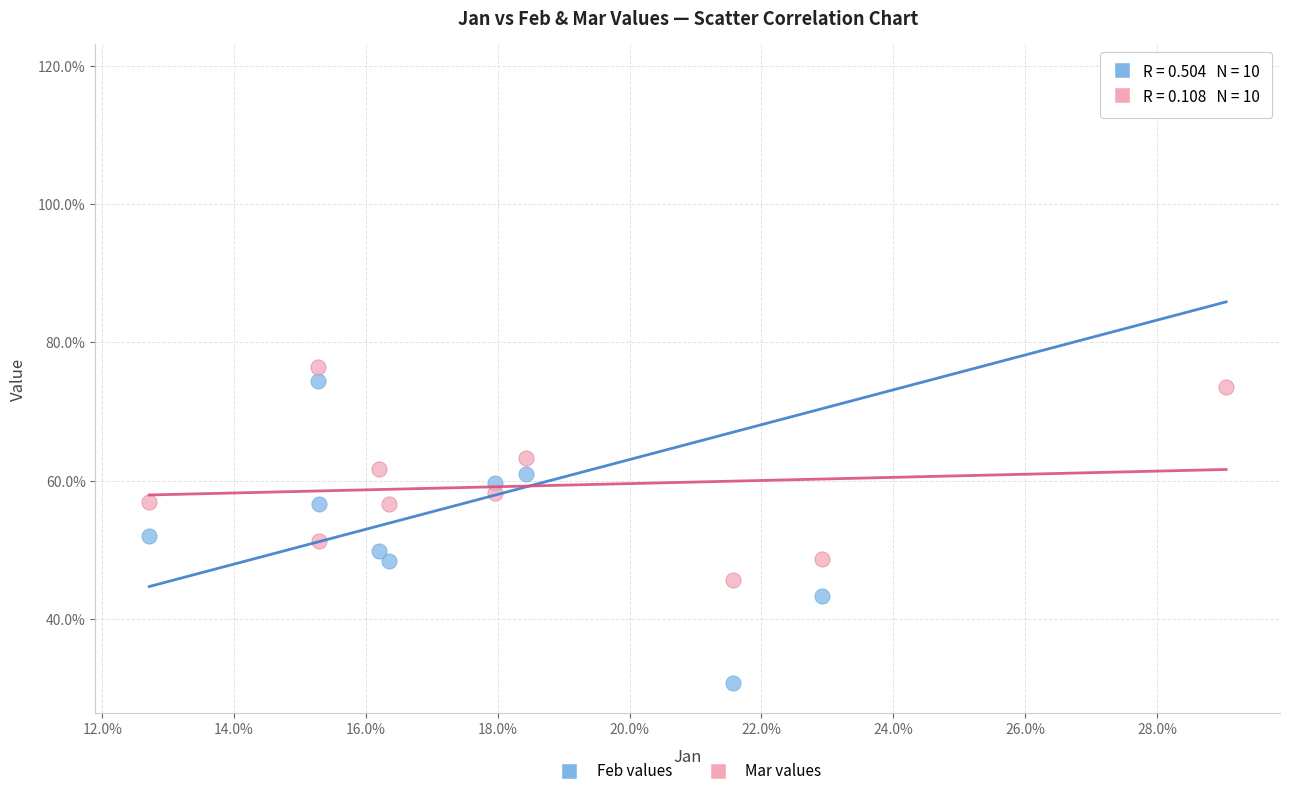

Which series has the largest Y range (max minus min)?

Feb values